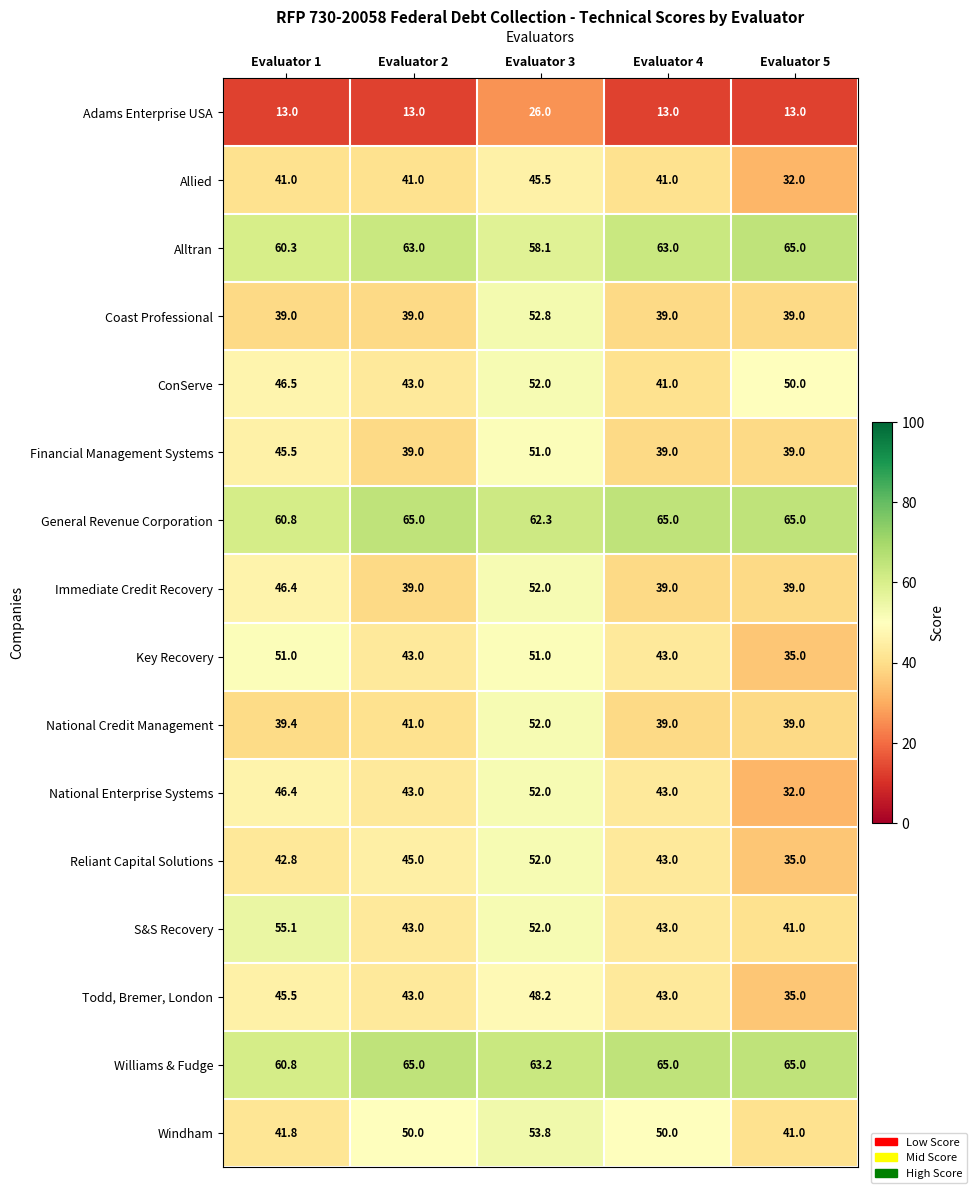

The Alltran series shows 16.1 at Evaluator 4. True or false?

False